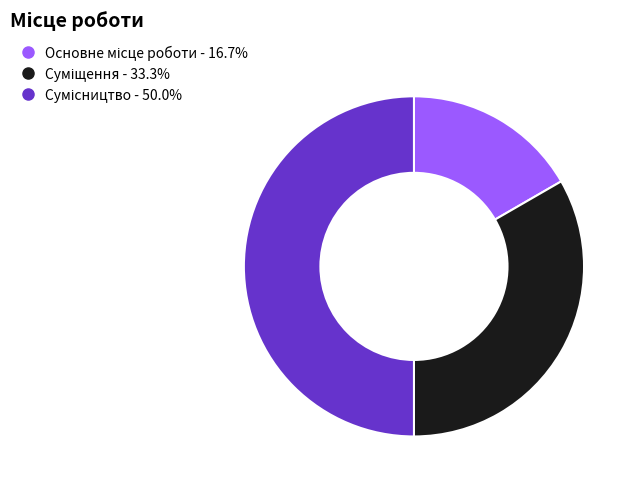

To the nearest percent, what portion does Сумісництво represent?

50%